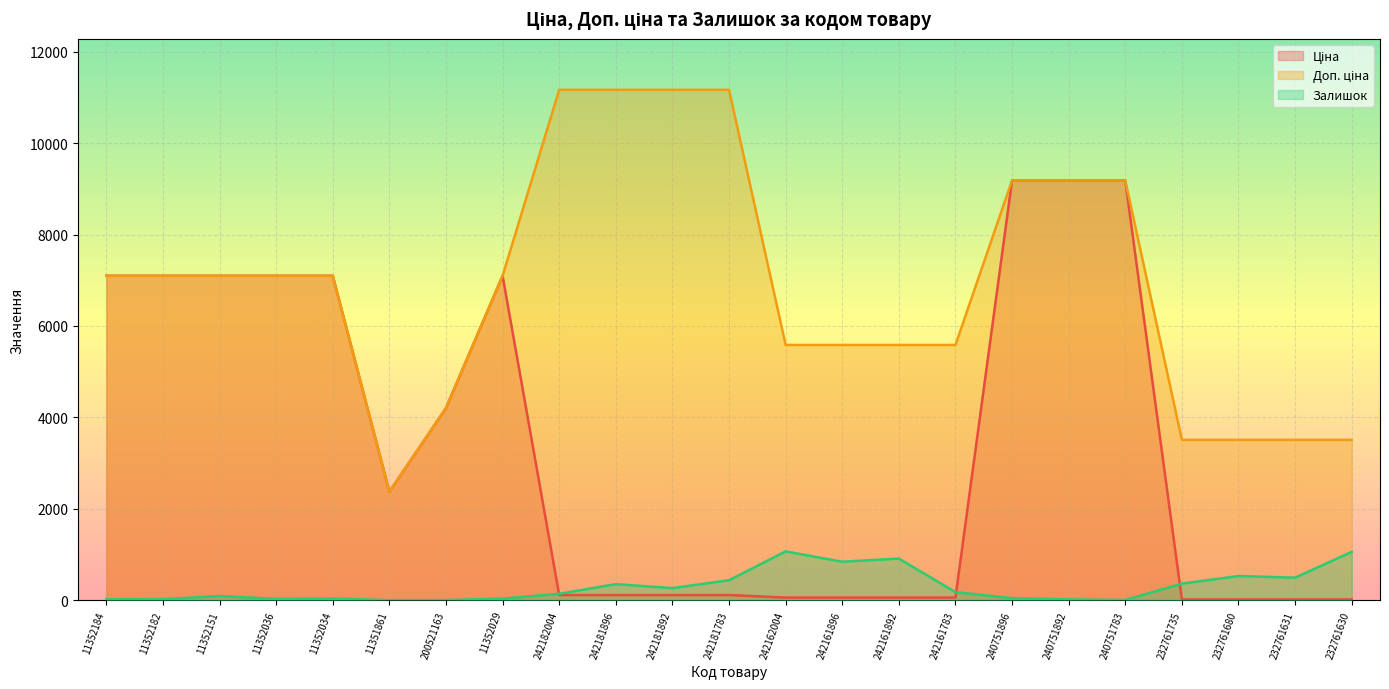

Which has a higher value, 242161896 or 232761735?

242161896